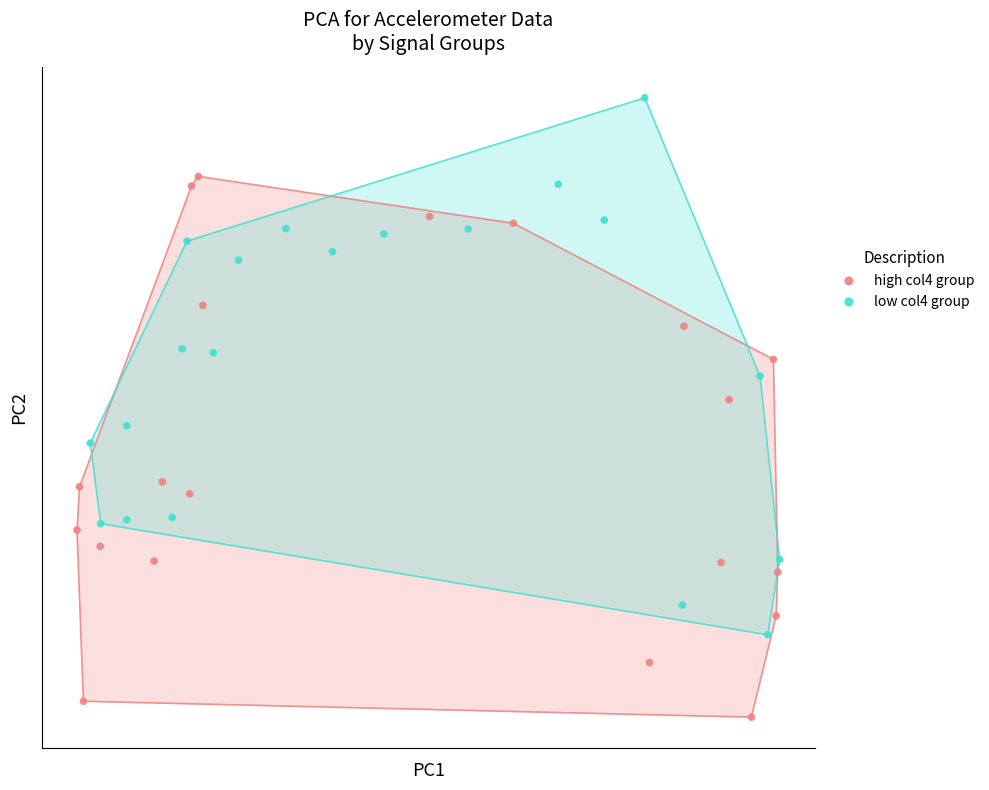

Which series contains the highest Y value?

low col4 group